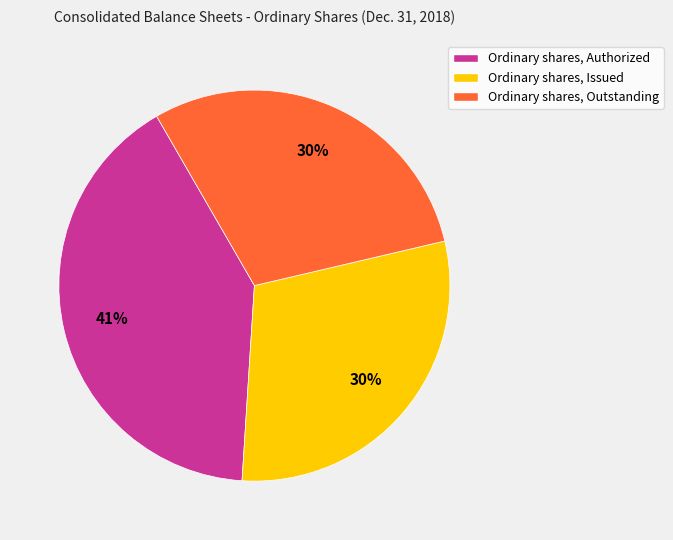

Is it true that Ordinary shares, Issued is 30% of the pie?

True